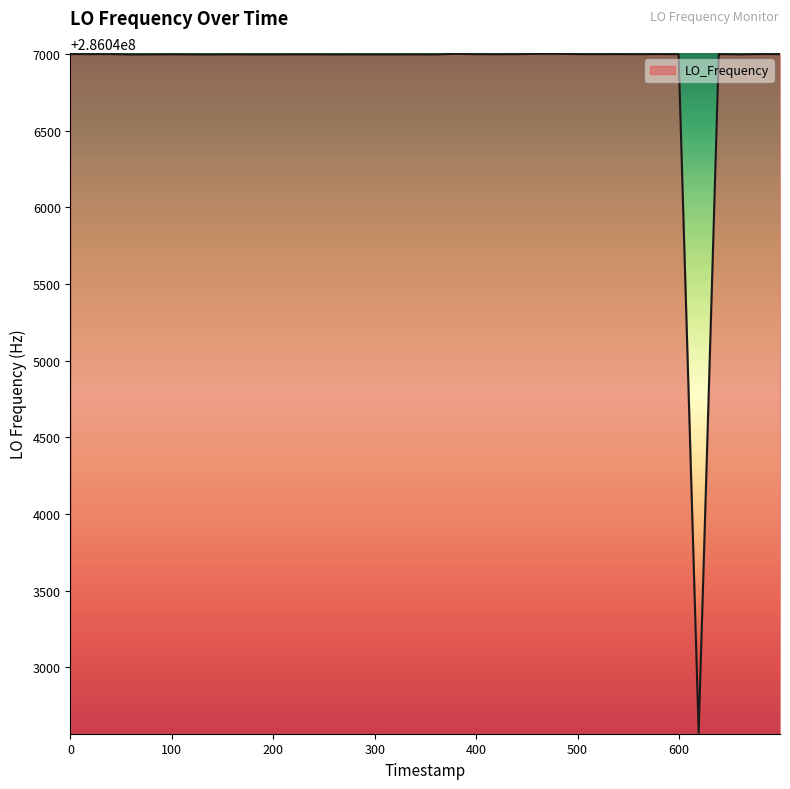

What is the greatest value displayed?

286047002.8